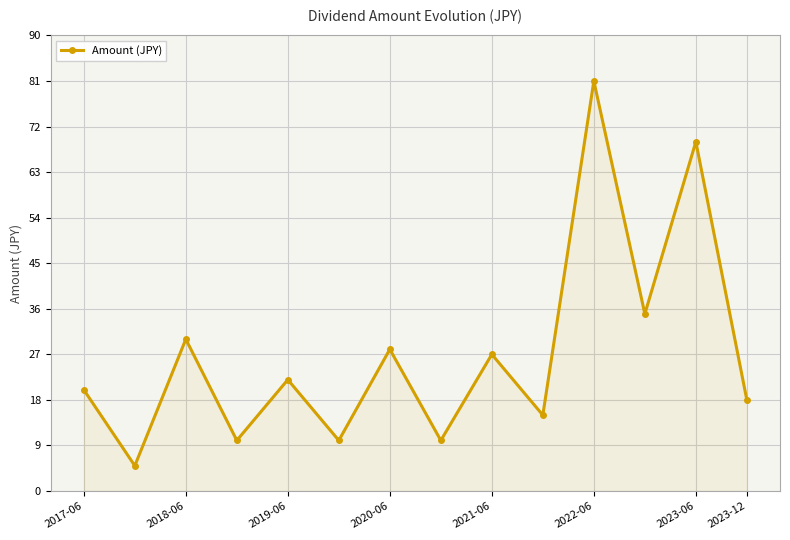

What is the value of the 1st point from the left?

20